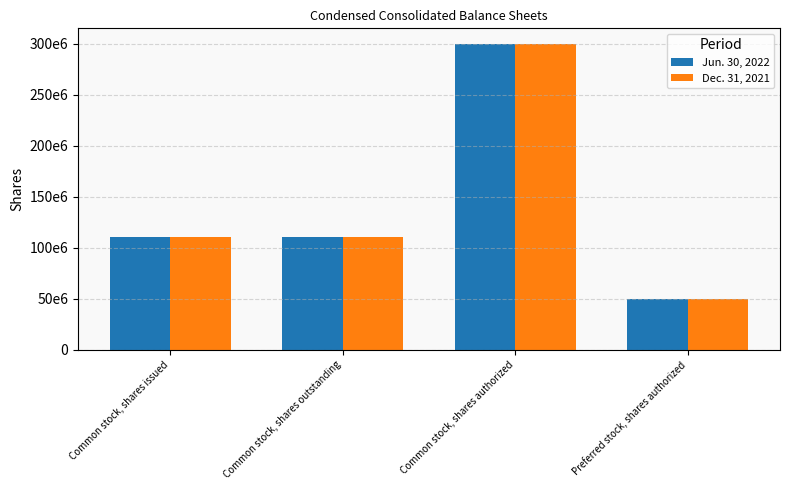

Rank the series by their maximum value, from highest to lowest.

Jun. 30, 2022, Dec. 31, 2021